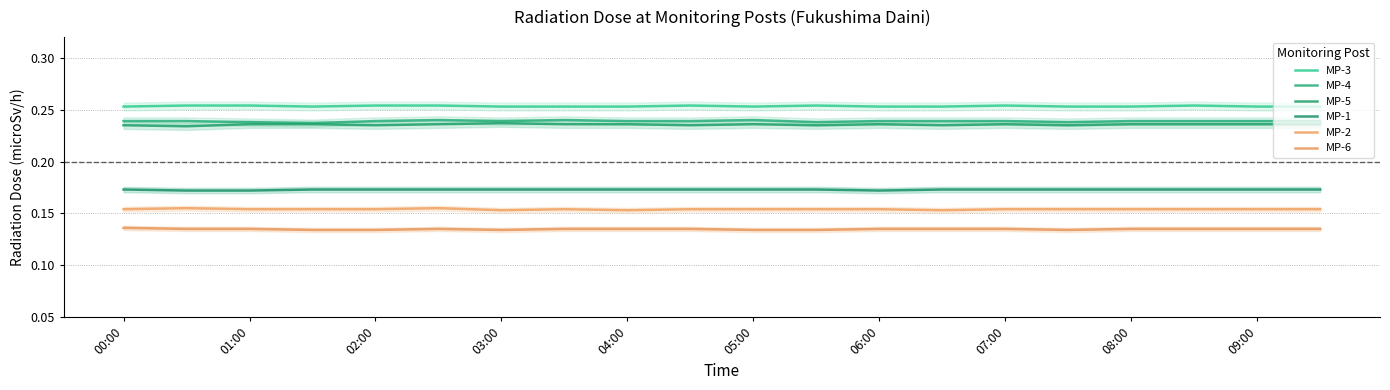

Which series has the largest total across all categories?

MP-3